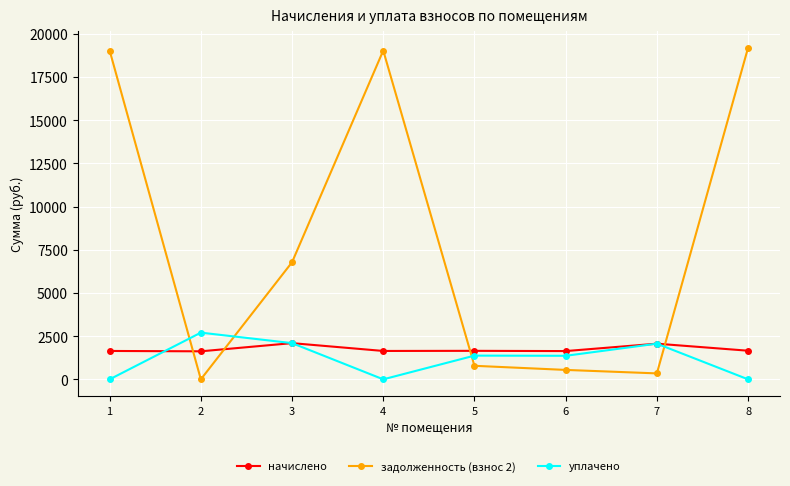

What are all the series names shown in the legend?

начислено, задолженность (взнос 2), уплачено